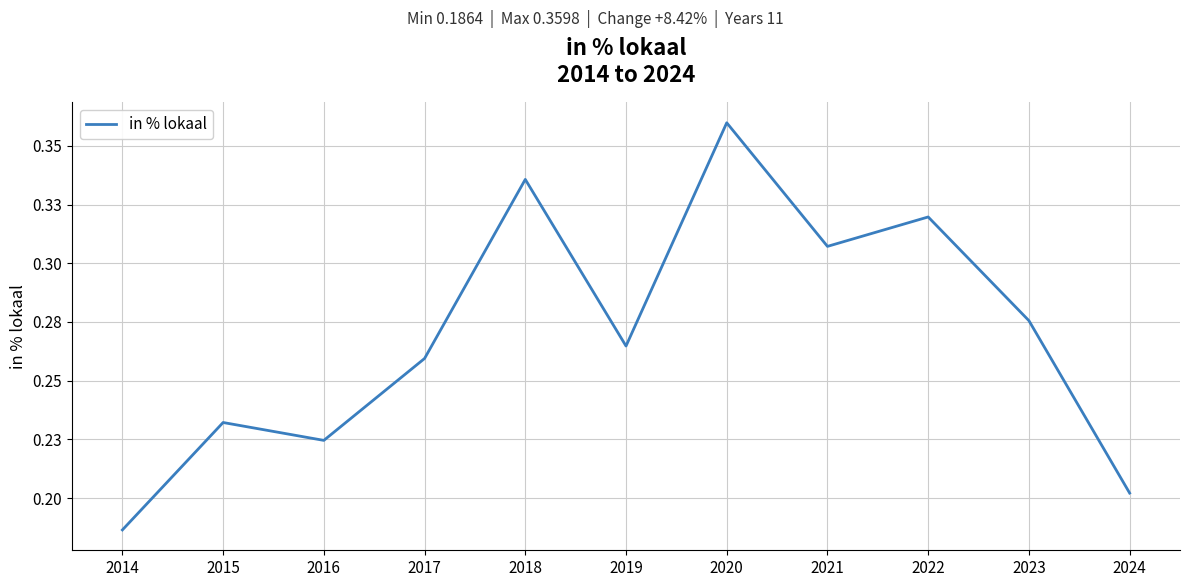

Is this an area chart (filled region under the line)?

No